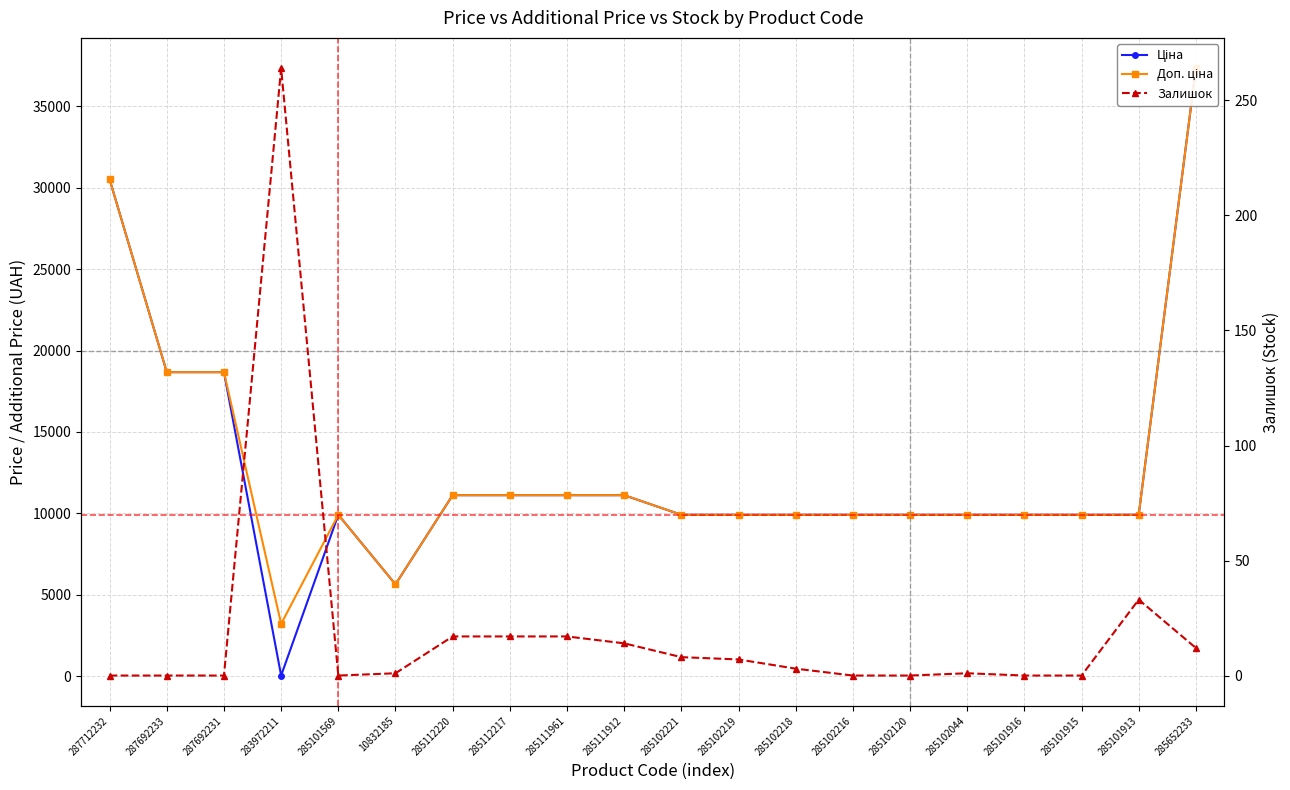

At which label does Доп. ціна reach its minimum?

283972211